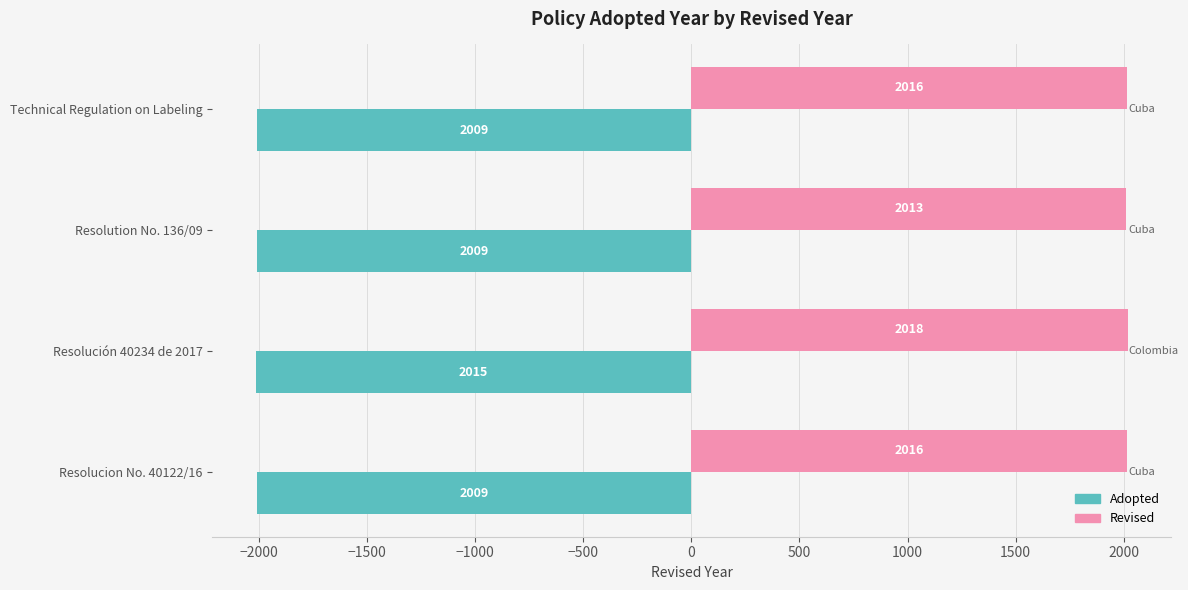

At Resolución 40234 de 2017, list the series in order from smallest to largest.

Adopted, Revised